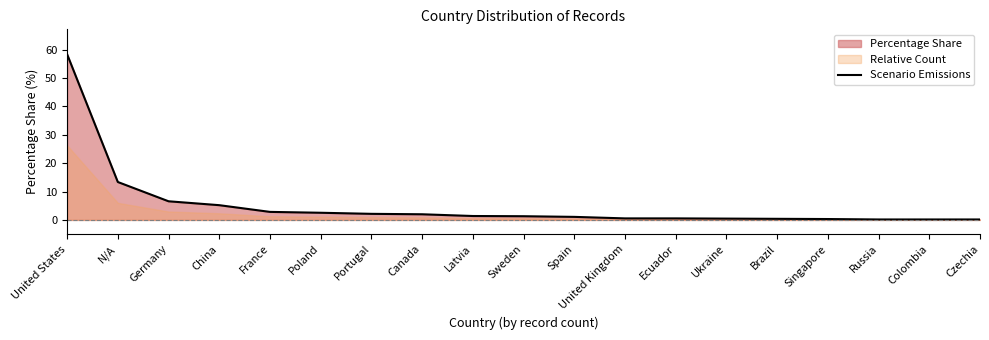

Rank the categories by value from lowest to highest.

Russia, Colombia, Czechia, Singapore, Brazil, Ukraine, United Kingdom, Ecuador, Spain, Sweden, Latvia, Canada, Portugal, Poland, France, China, Germany, N/A, United States